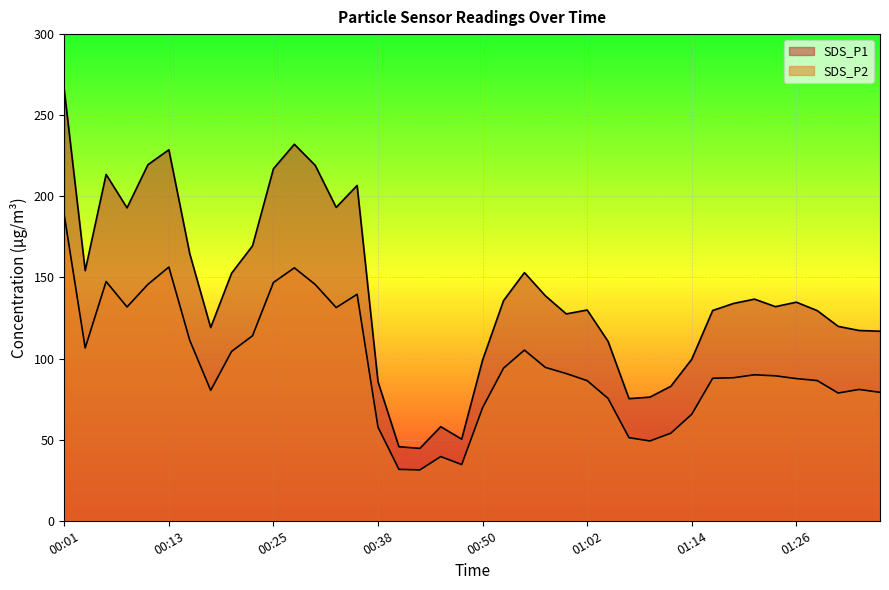

The SDS_P2 series shows 52.4 at 00:52. True or false?

False